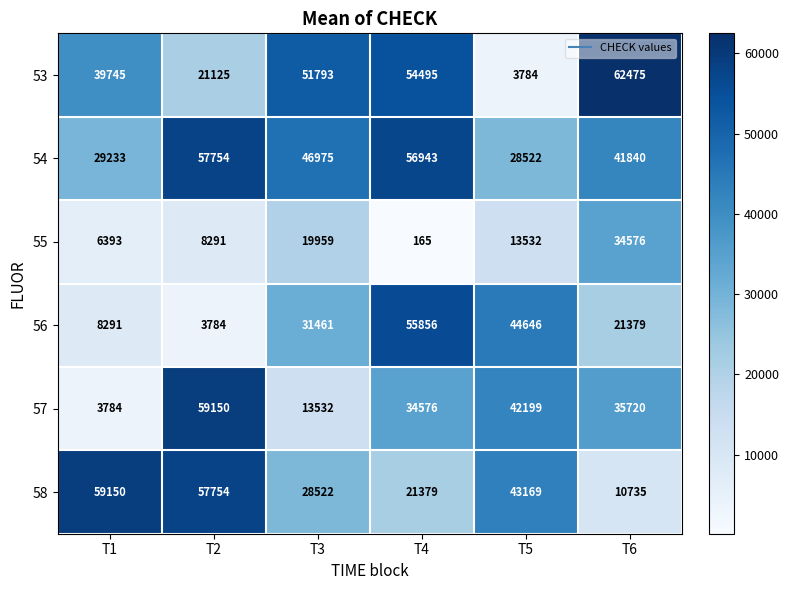

Where is 58 nearest to the value 34942?

T3